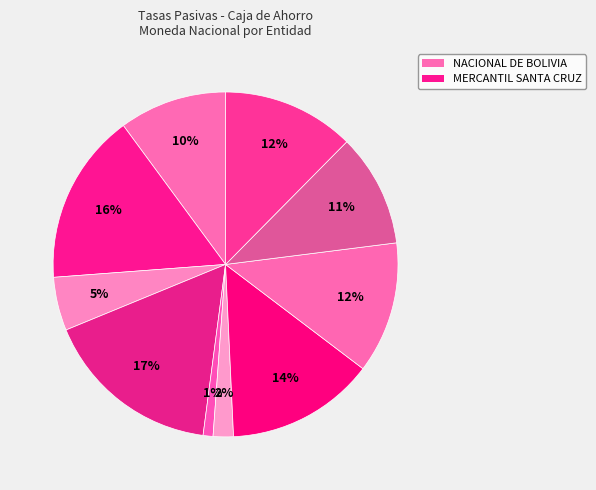

How many segments does this pie chart have?

10